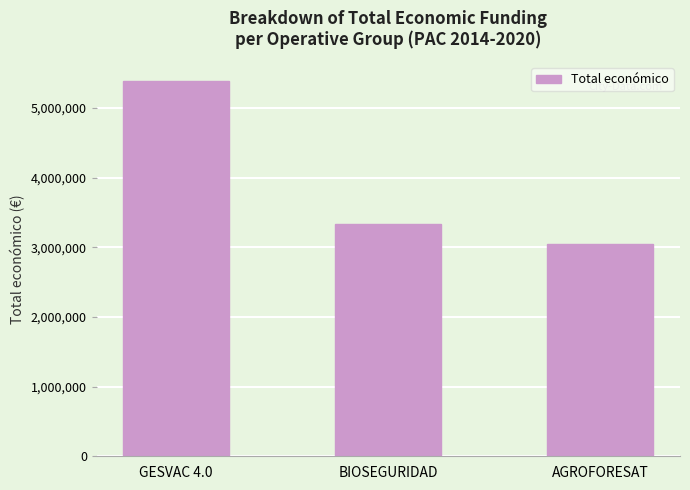

What is the average value?

3928141